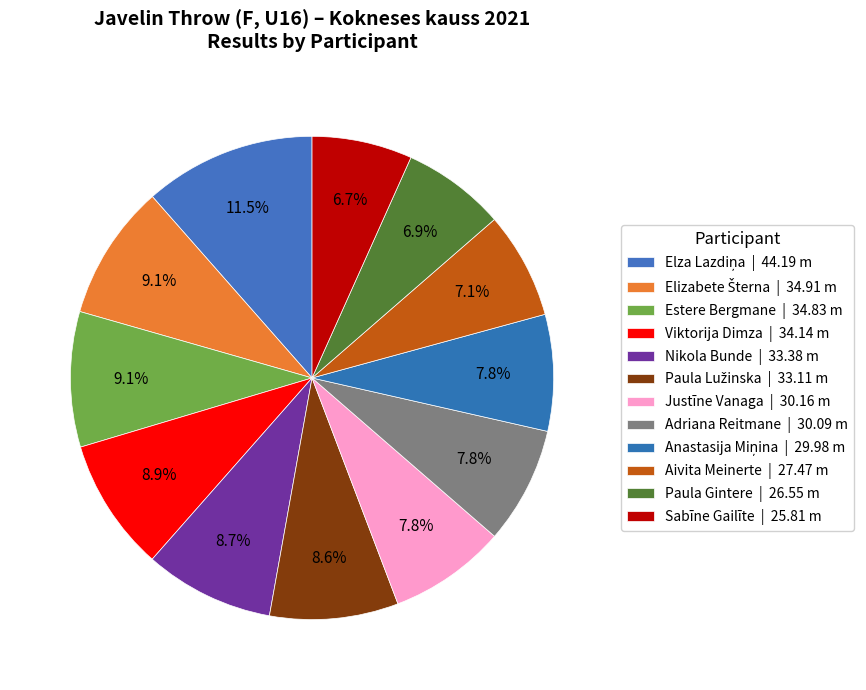

How many slices are in this pie chart?

12